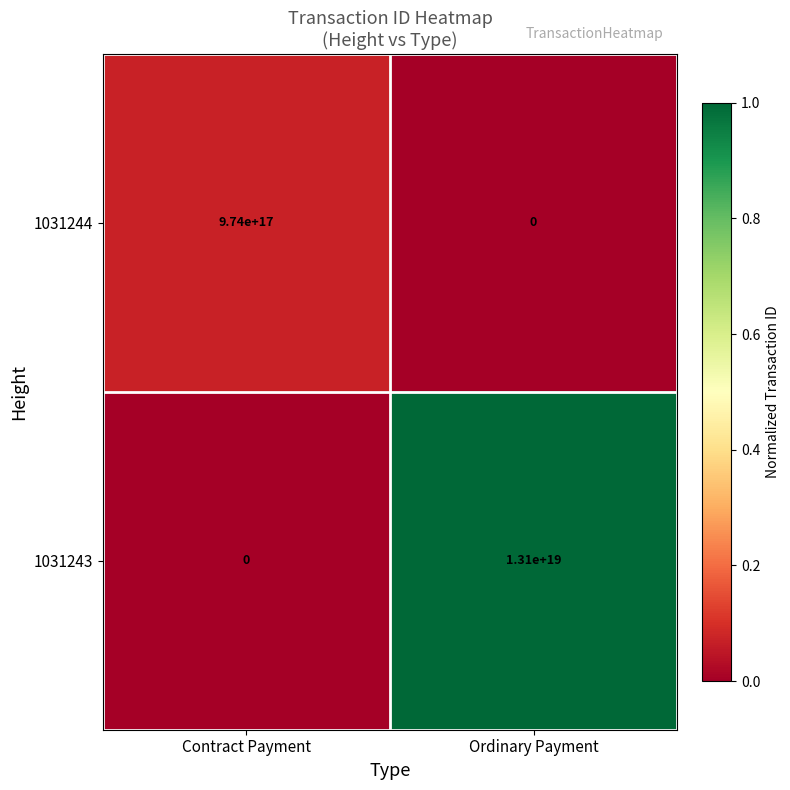

Between Contract Payment and Ordinary Payment, which series saw the biggest shift?

1031243